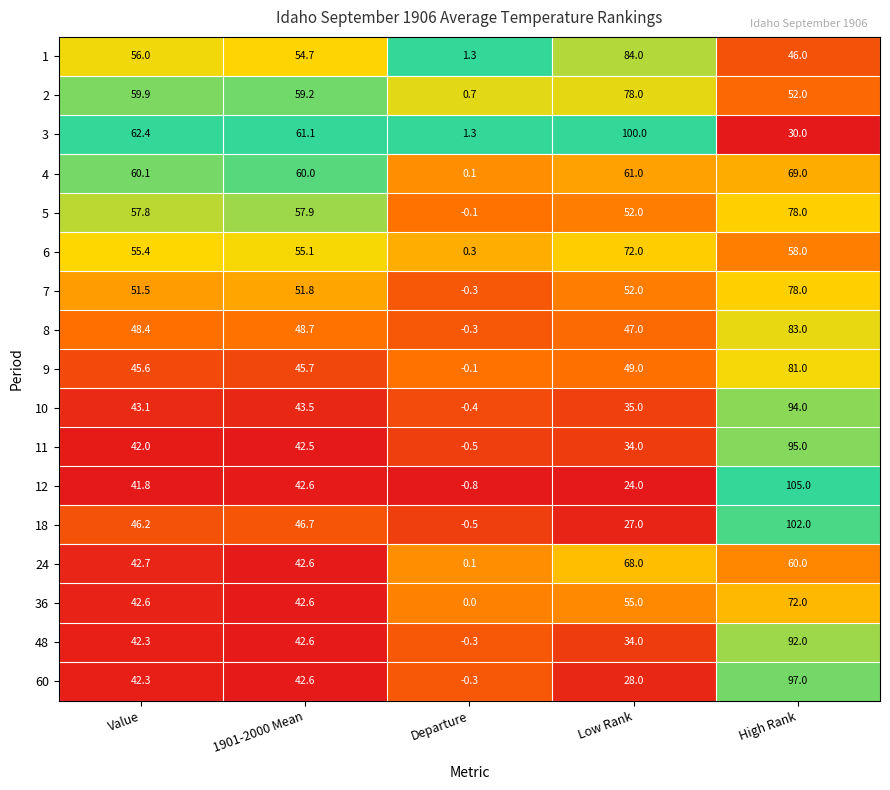

What is the highest value of the 3 series?

100.0